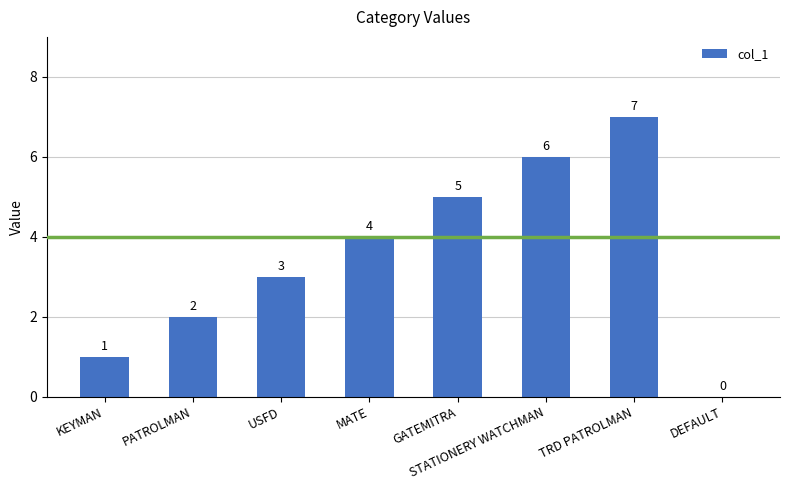

The value at TRD PATROLMAN is 7. True or false?

True